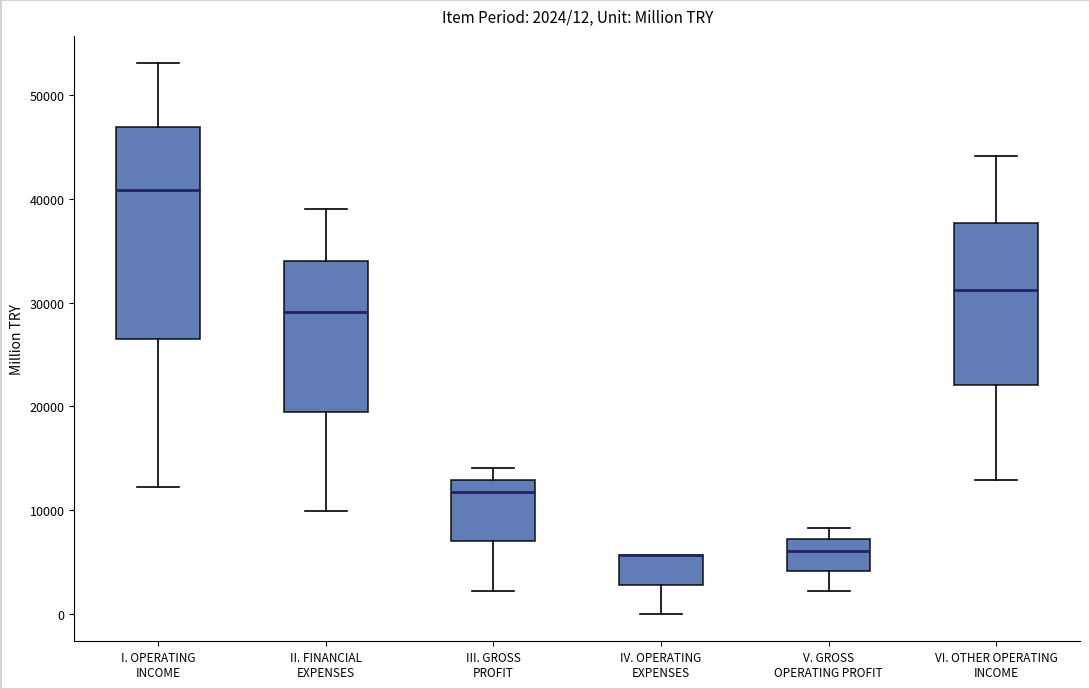

Which box is the tallest, from its lower edge to its upper edge?

I. OPERATING INCOME